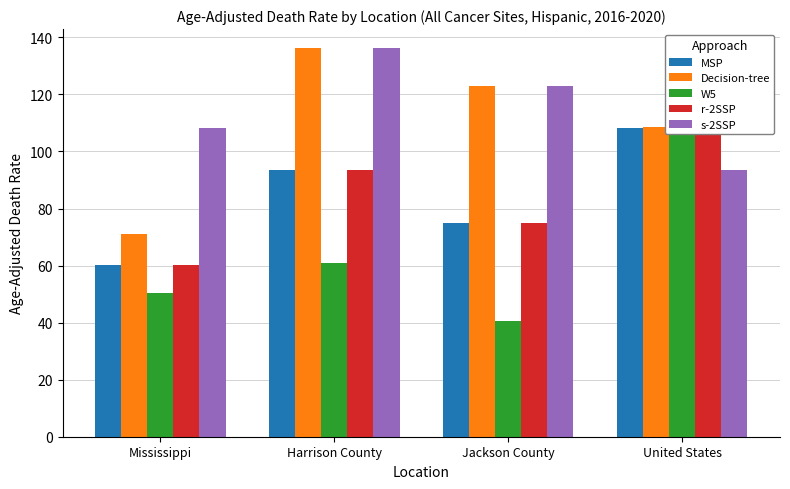

What is the minimum value for Decision-tree?

71.1